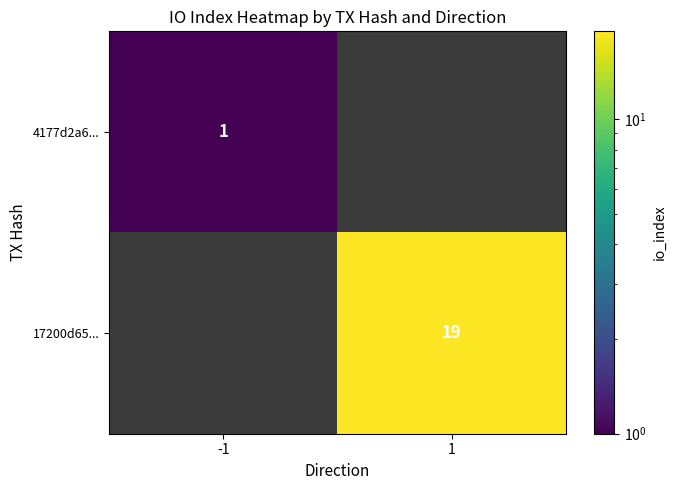

What is the smallest value displayed?

1.0